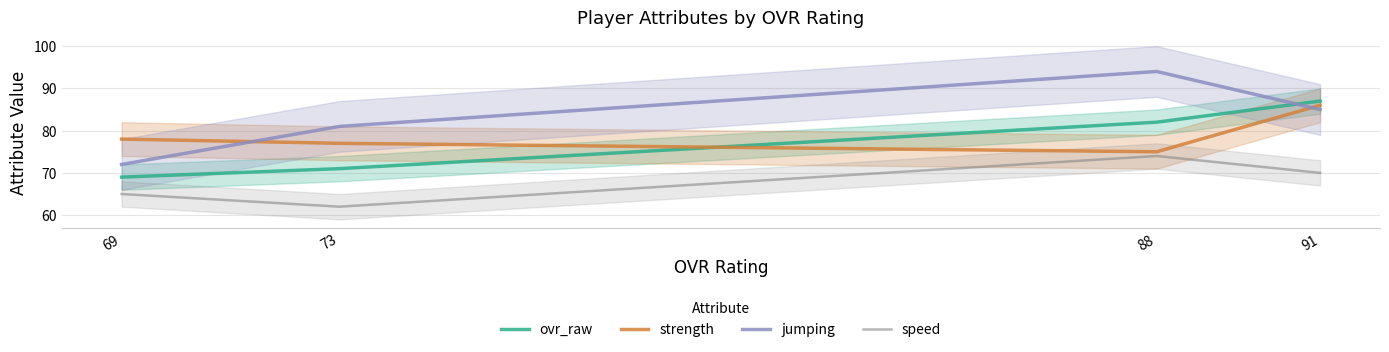

Reading left to right, transcribe all the data shown in this chart.

ovr_raw: 69=69	73=71	88=82	91=87
strength: 69=78	73=77	88=75	91=86
jumping: 69=72	73=81	88=94	91=85
speed: 69=65	73=62	88=74	91=70